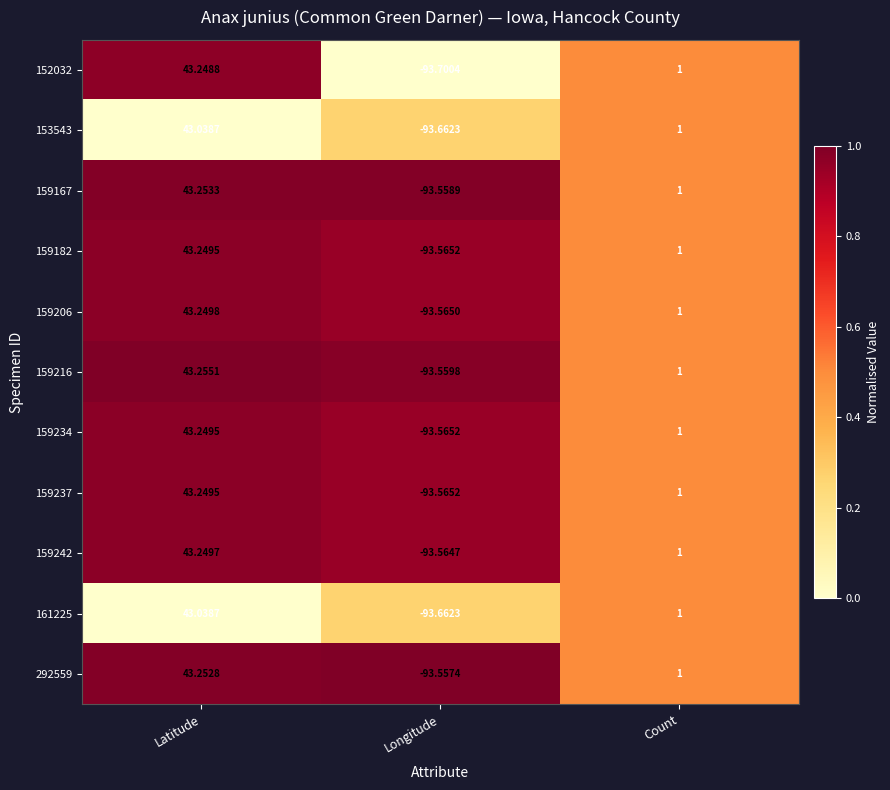

At which category does the chart reach its peak across all series?

Latitude